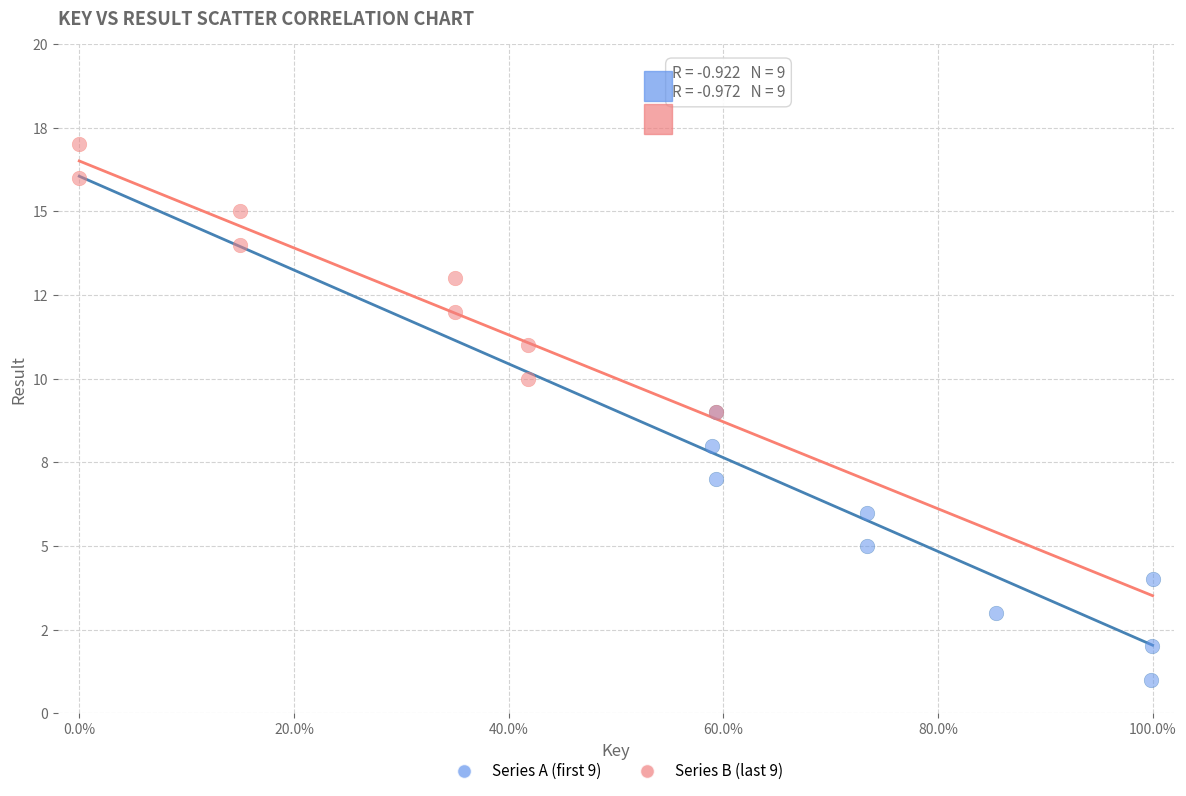

What are all the series names shown in the legend?

Series A (first 9), Series B (last 9)